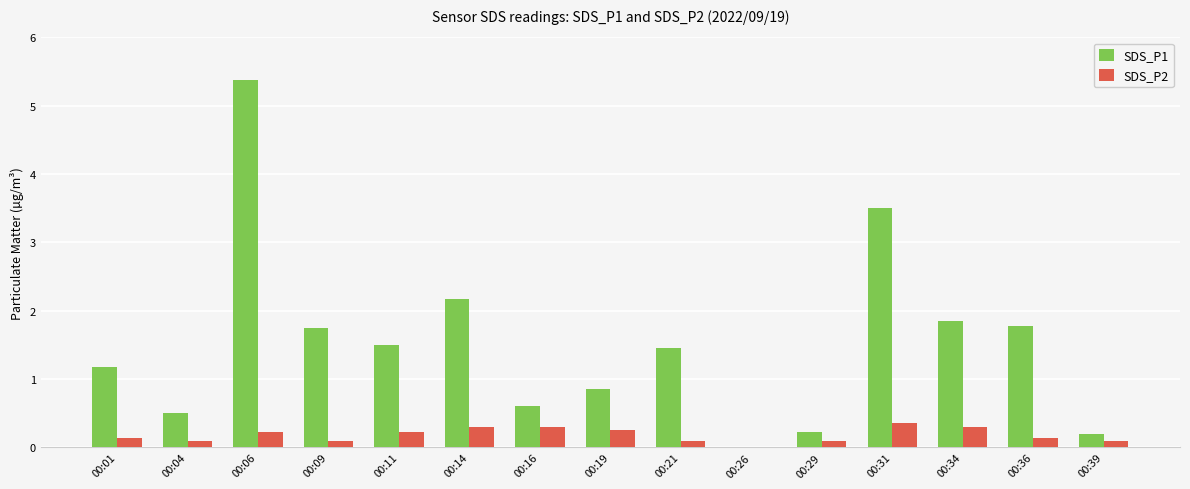

Count the number of categories in the chart.

15